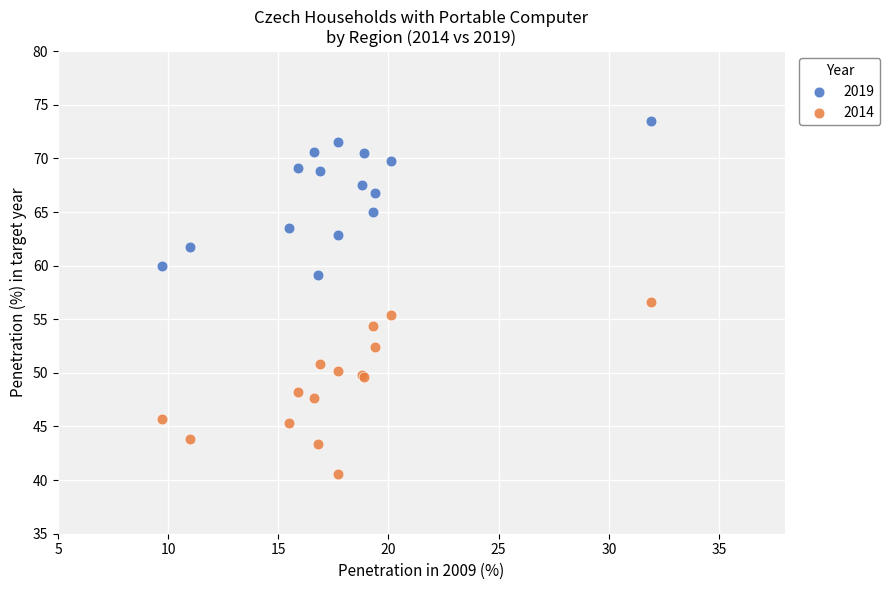

Which series contains the highest Y value?

2019